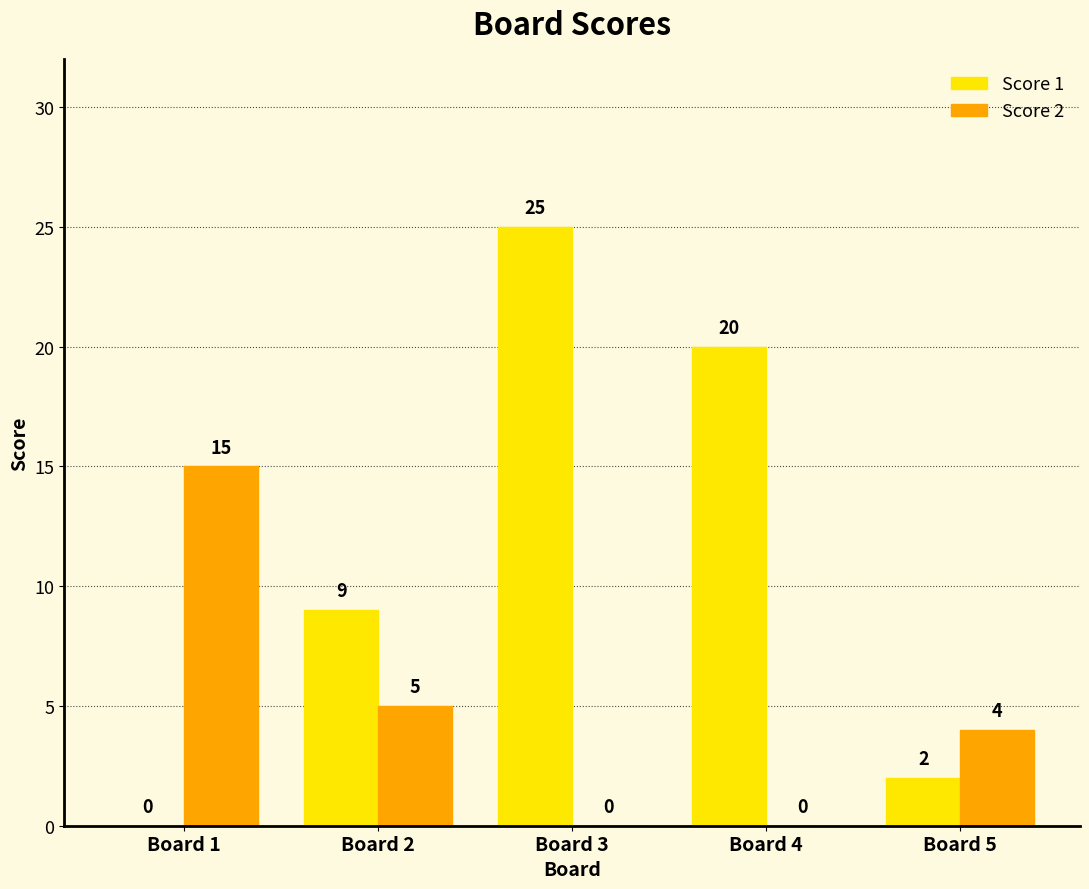

True or false: Score 1 has a value of 1 at Board 5.

False